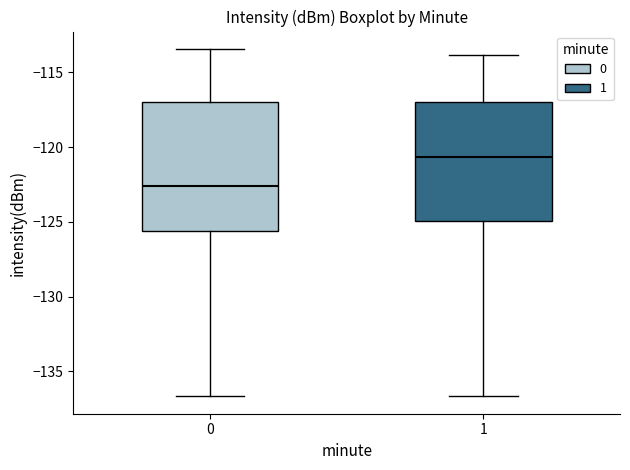

Where does the upper whisker of the box at x = 0 end on the y-axis? The values are not printed on the chart, so give them approximately, as read against the axis.

-113.5